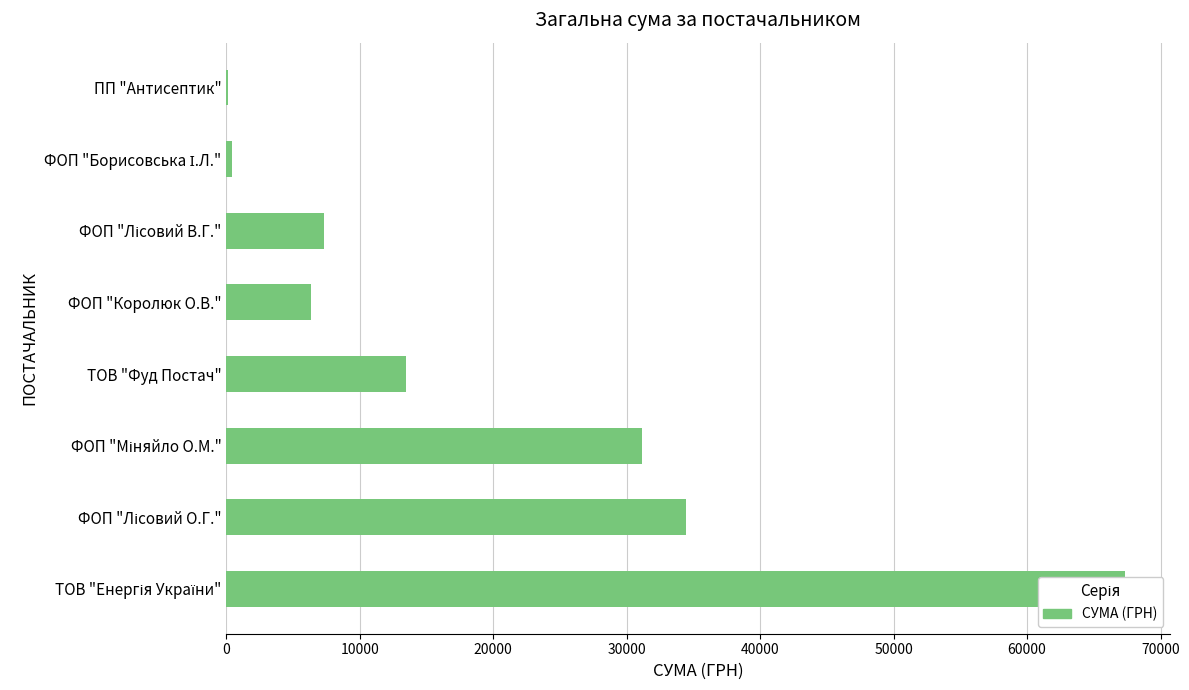

What is the value of the 2nd bar from the left?

34435.4